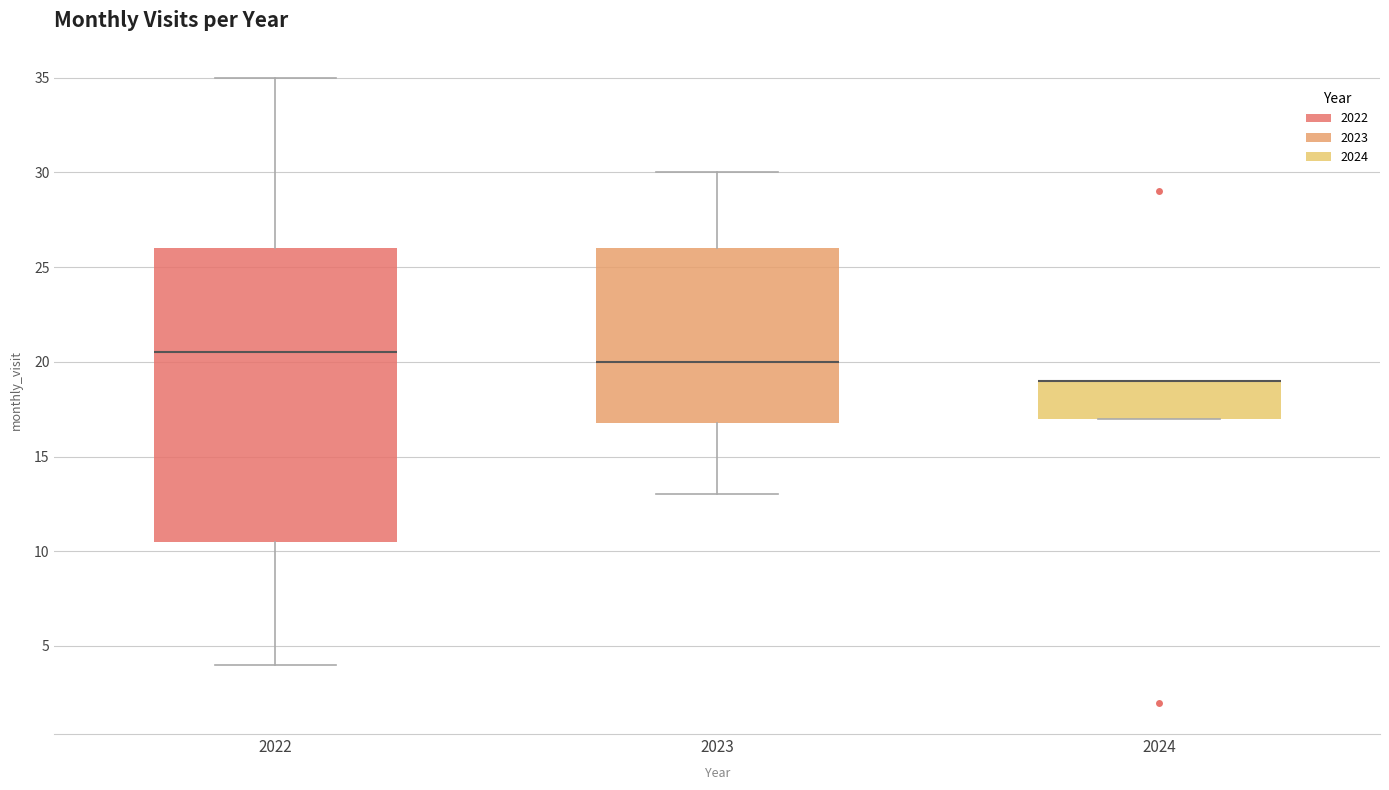

Where does the upper whisker of the box at x = 2023 end on the y-axis? The values are not printed on the chart, so give them approximately, as read against the axis.

30.0